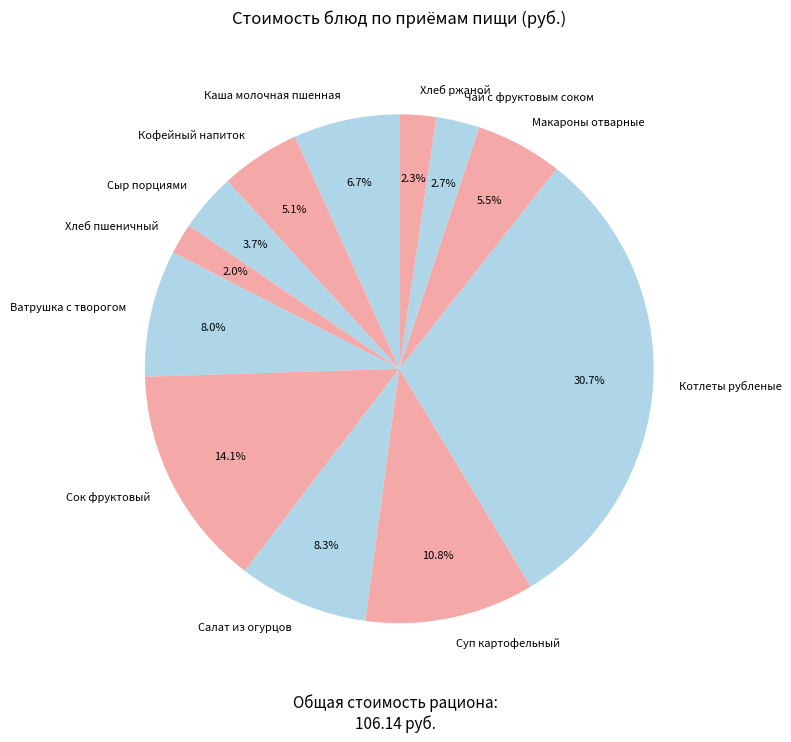

To the nearest percent, what portion does Салат из огурцов represent?

8%